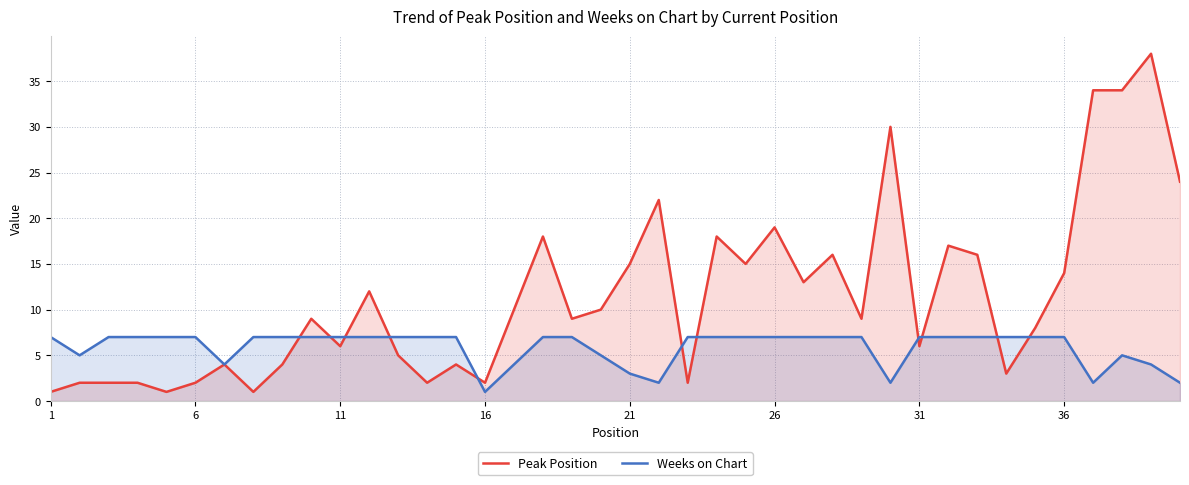

Which series has the largest total across all categories?

Peak Position